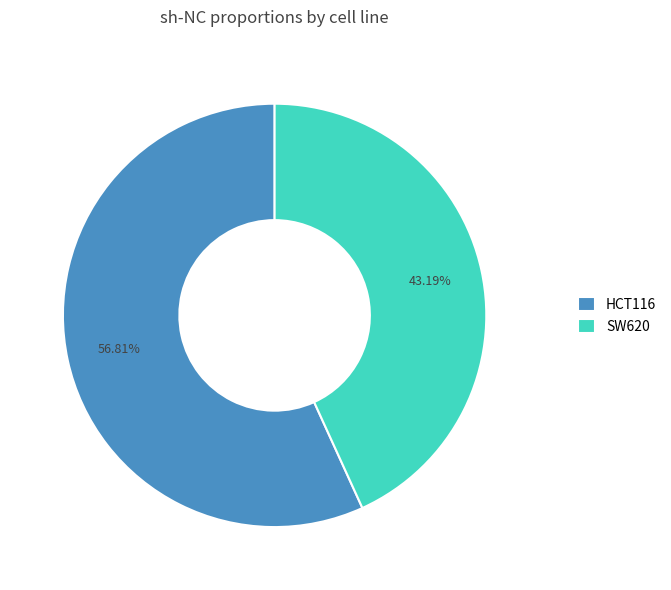

True or false: HCT116 accounts for 62% of the total.

False